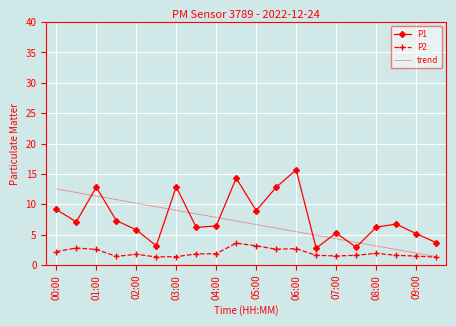

What is the greatest value displayed?

15.7